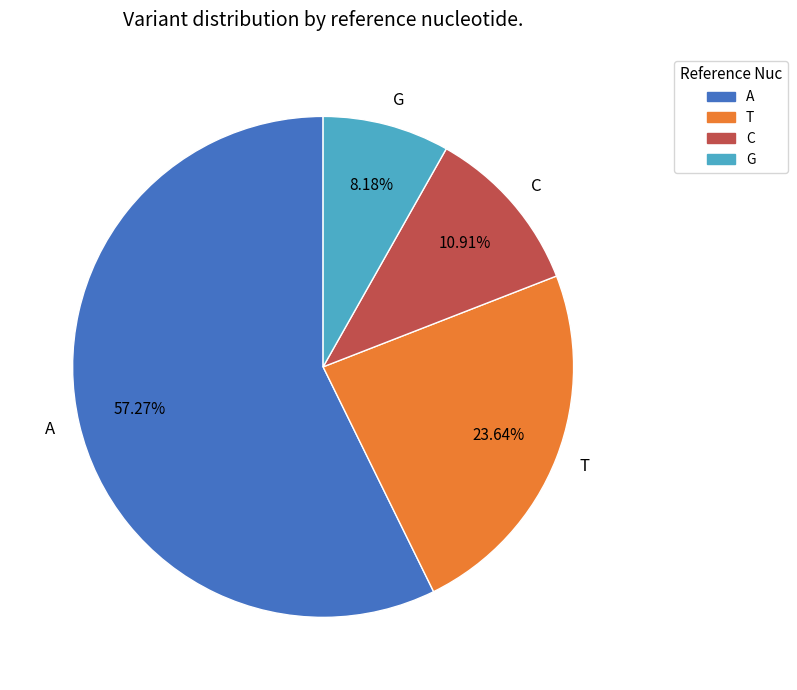

How many slices are in this pie chart?

4